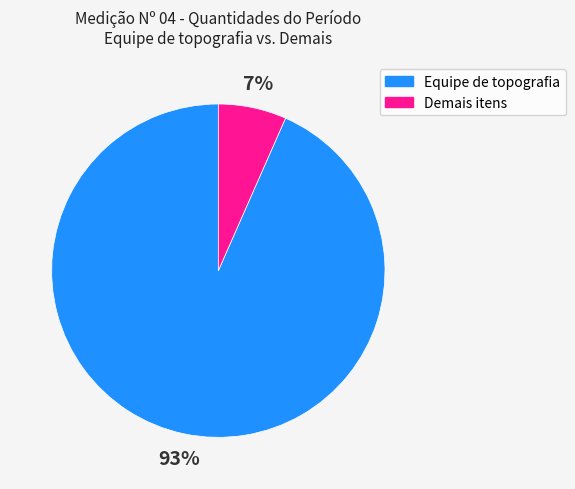

Is there any slice that represents more than half of the pie?

Yes